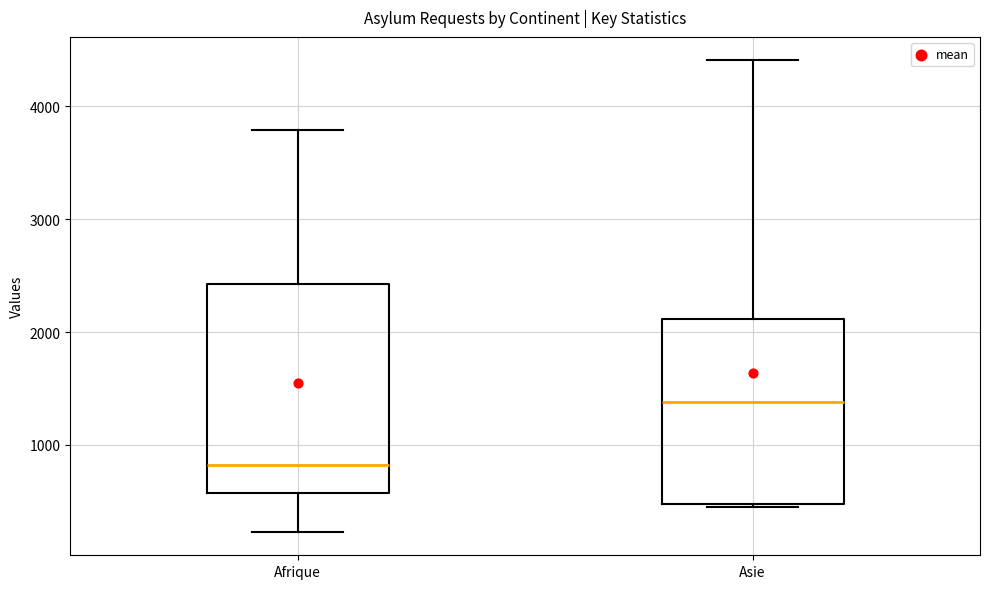

Where does the median line of the box for Afrique sit on the y-axis? The values are not printed on the chart, so give them approximately, as read against the axis.

800